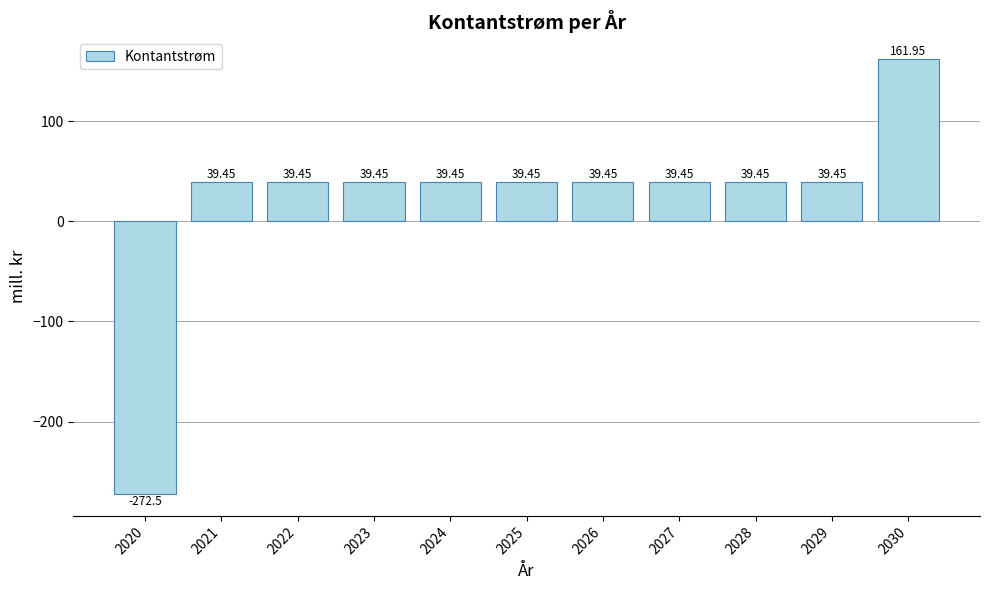

How many bars are there in total?

11